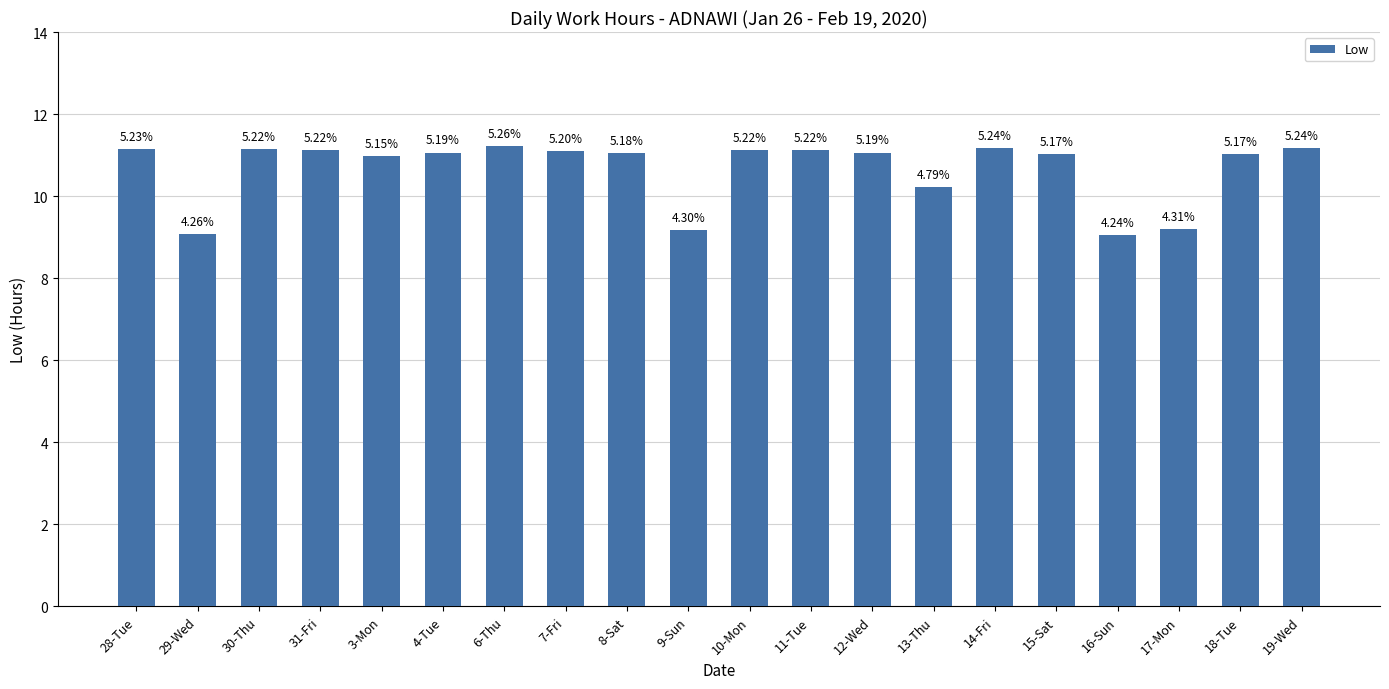

Between 31-Fri and 11-Tue, which is larger?

31-Fri